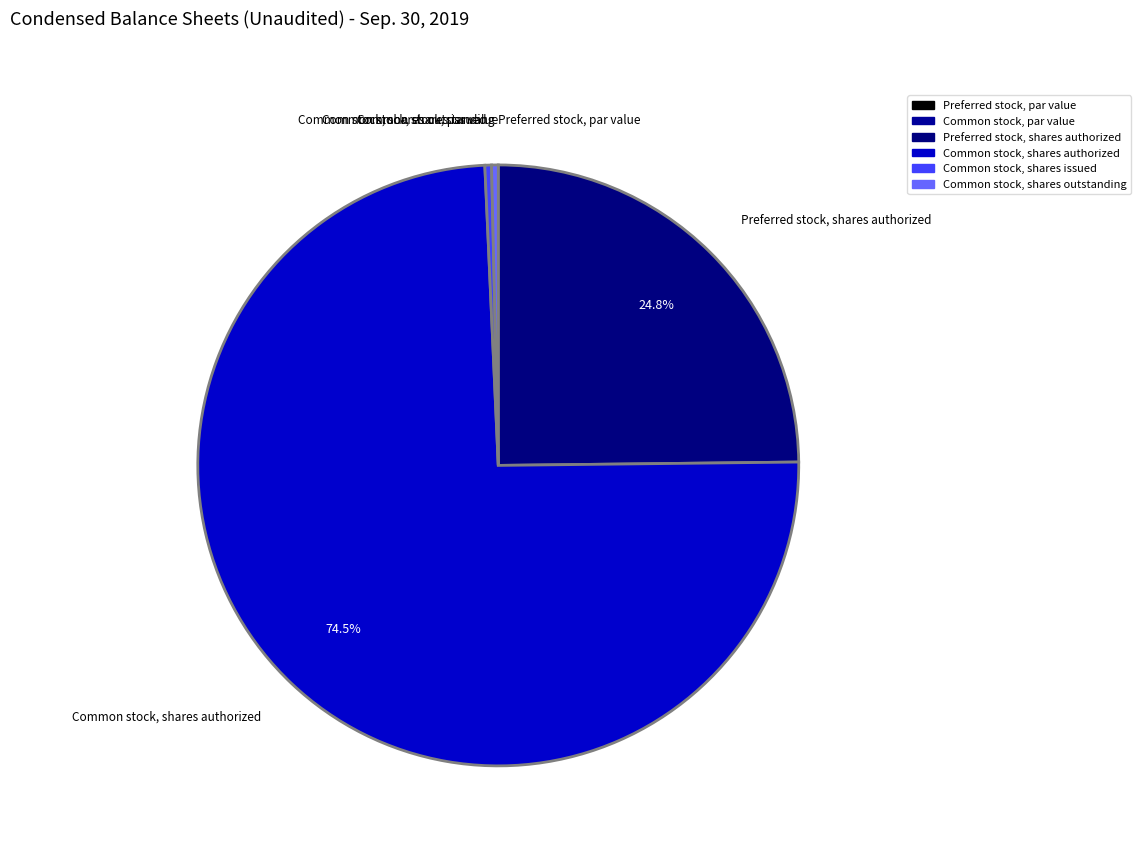

To the nearest percent, what is the combined percentage of Preferred stock, par value and Common stock, shares authorized?

74%